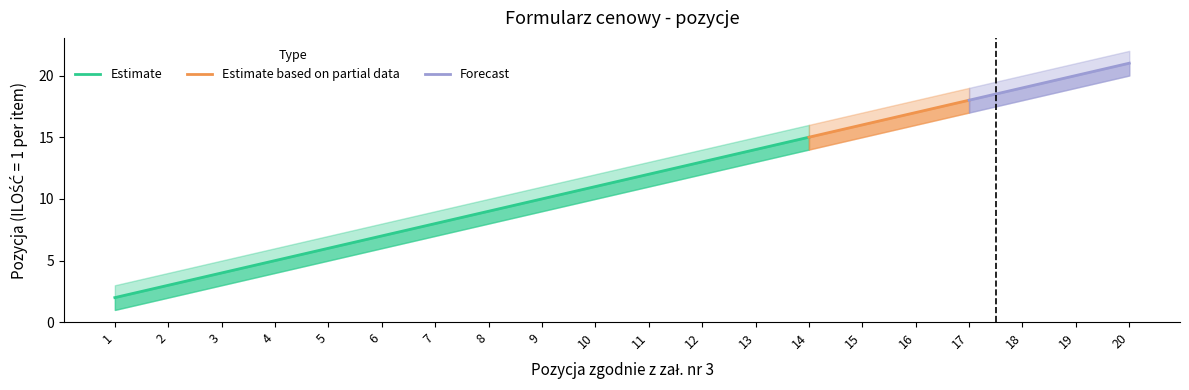

How many data points in Estimate are less than 12?

10